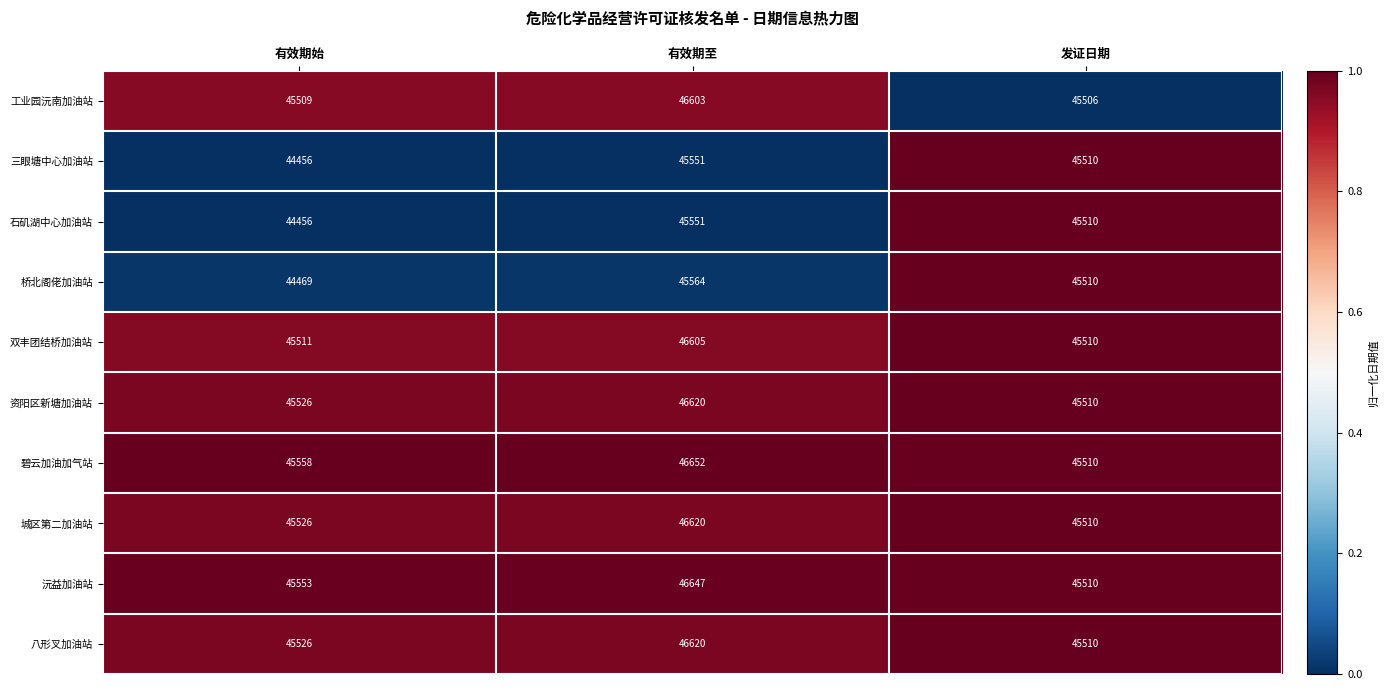

What is the total value across all series at 发证日期?

455096